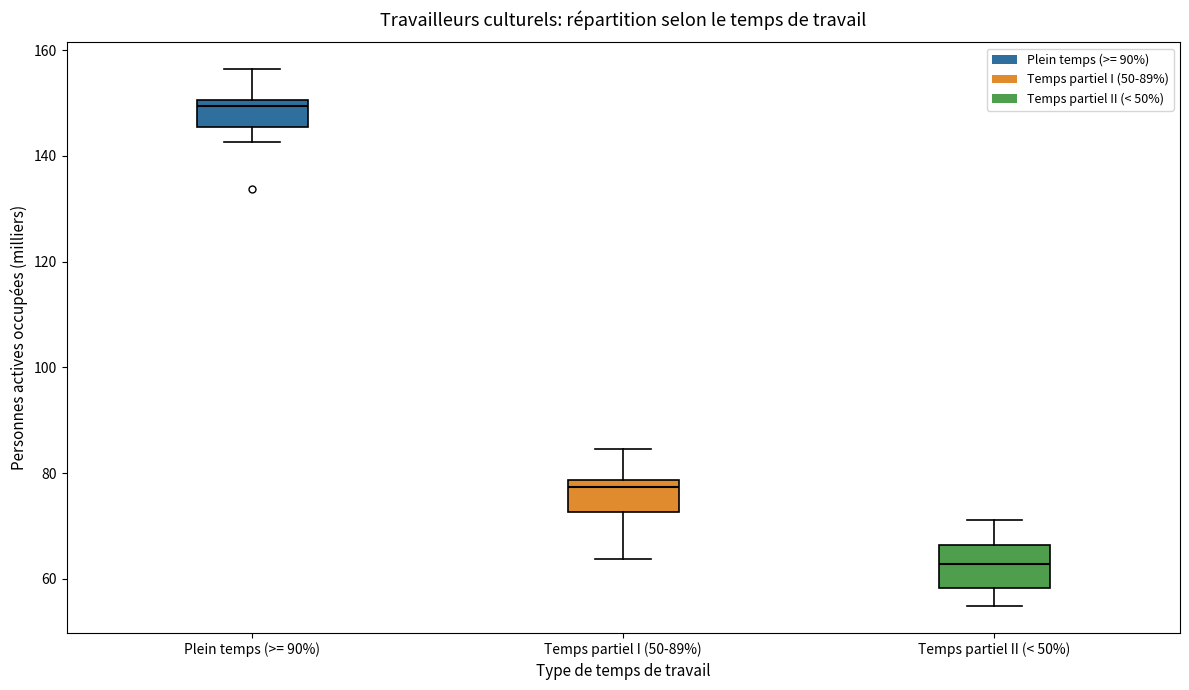

Which box has the highest median line?

Plein temps (>= 90%)